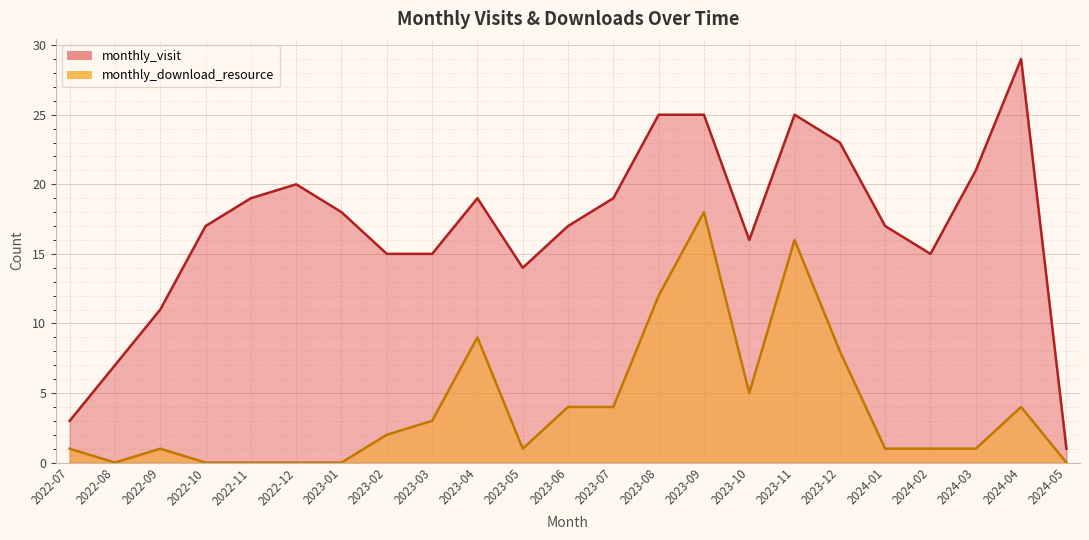

Is the value of monthly_download_resource at 2023-04 greater than the value of monthly_visit at 2024-05?

Yes